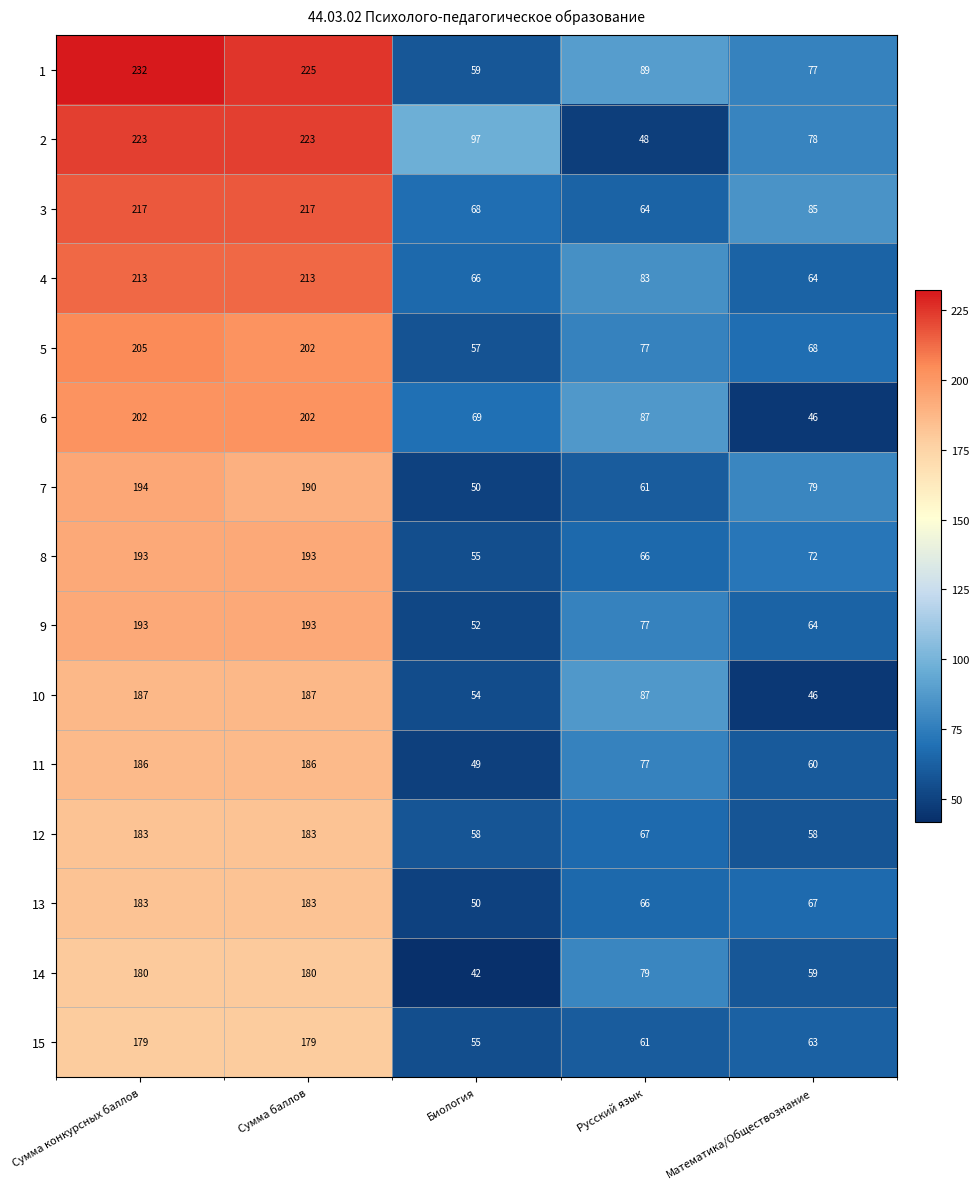

At which label is 4 closest to 138?

Русский язык